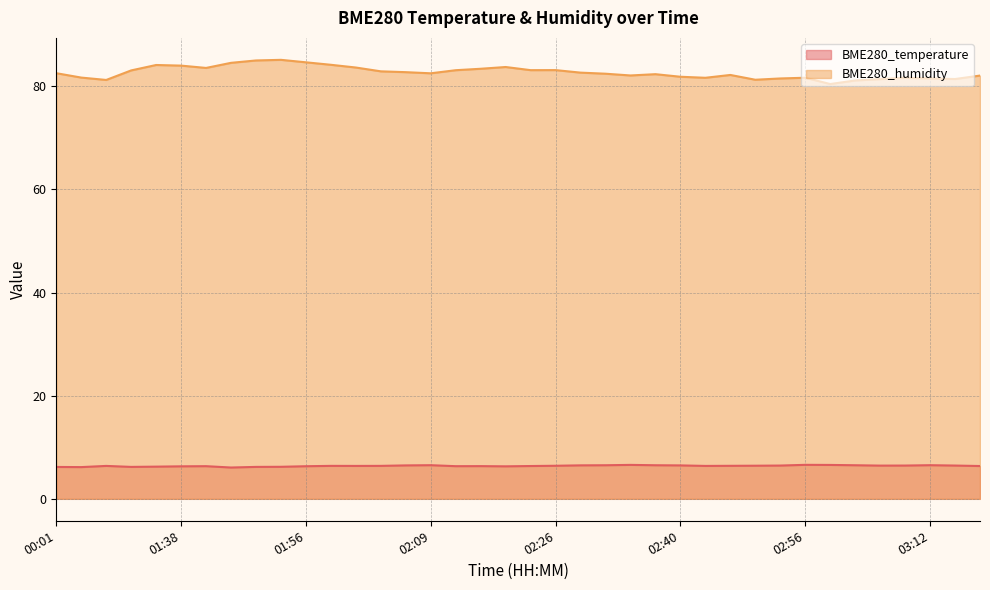

What is the difference between the second highest and minimum values in the BME280_temperature series?

0.5